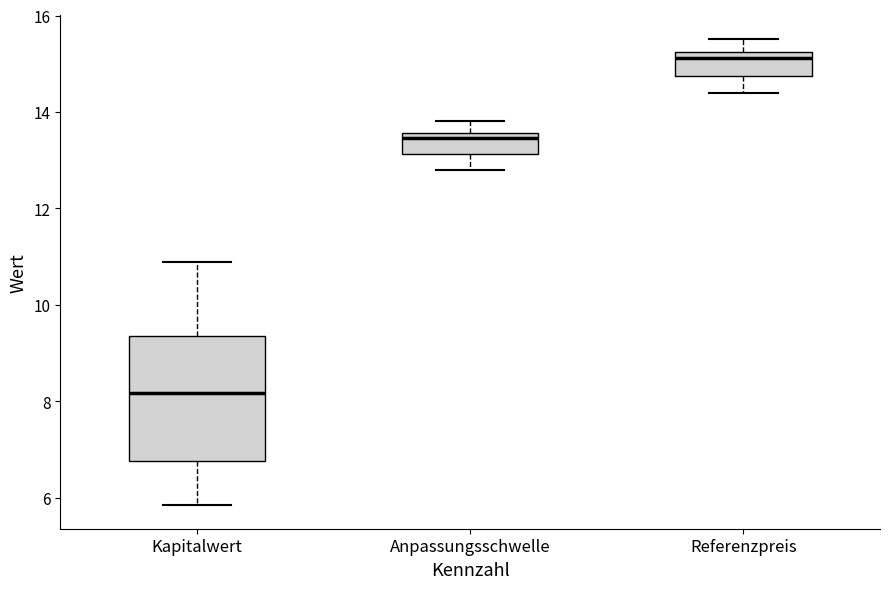

Reading left to right, read every box against the y-axis: the position of its median line, the range the box covers, and the ends of its whiskers. The values are not printed on the chart, so give them approximately, as read against the axis.

Kapitalwert: median 8.2, box 6.8 to 9.4, whiskers 5.8 to 10.8
Anpassungsschwelle: median 13.4, box 13.2 to 13.6, whiskers 12.8 to 13.8
Referenzpreis: median 15.2 (just below the box's upper edge), box 14.8 to 15.2, whiskers 14.4 to 15.6